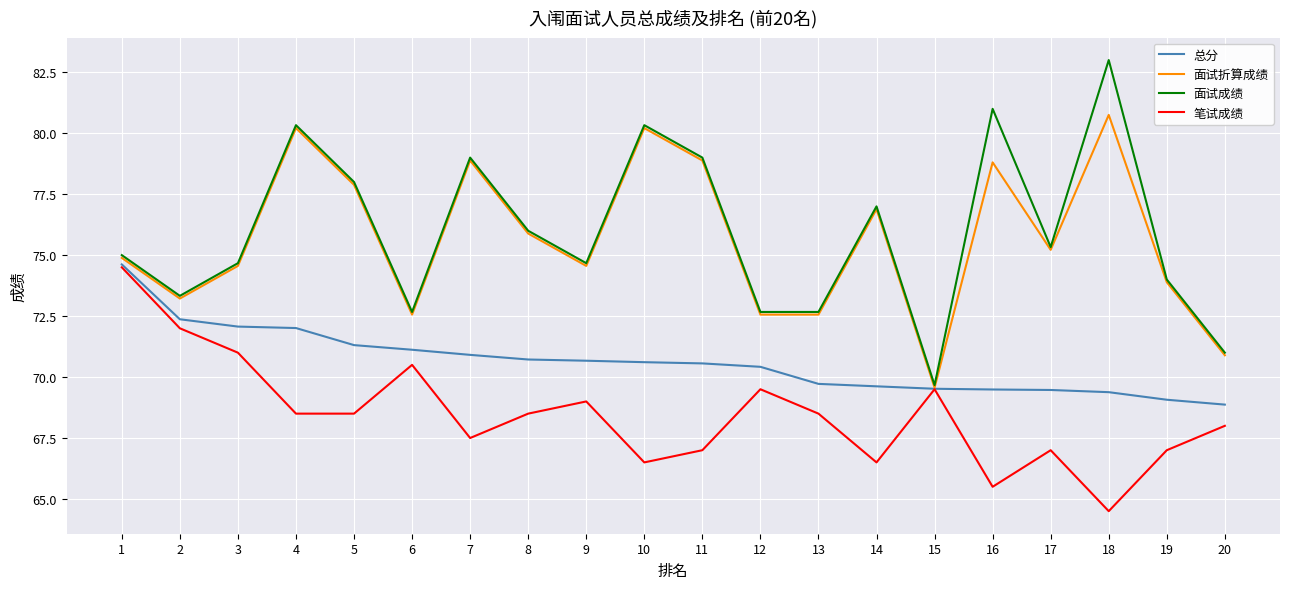

What is the difference between the highest and lowest values at 12?

3.2